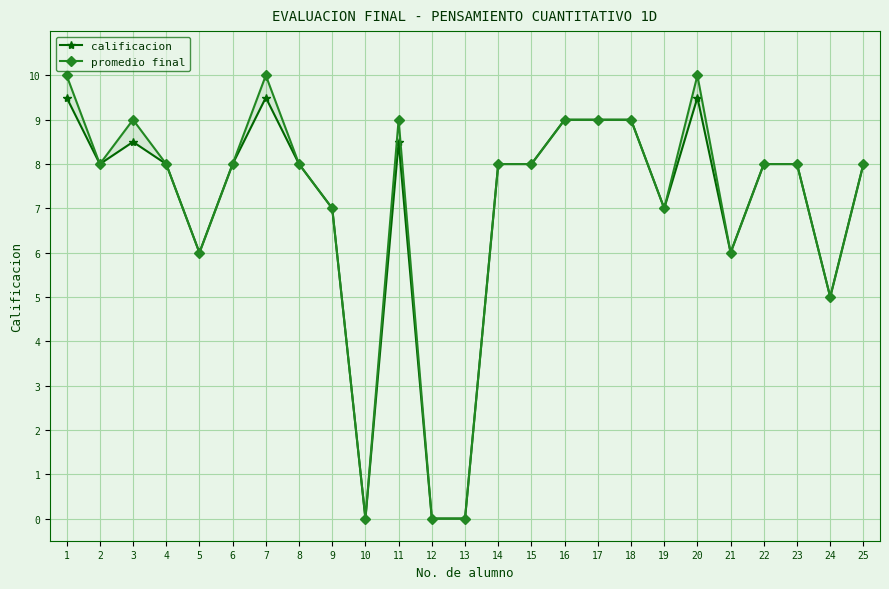

True or false: promedio final and calificacion intersect in this chart.

False